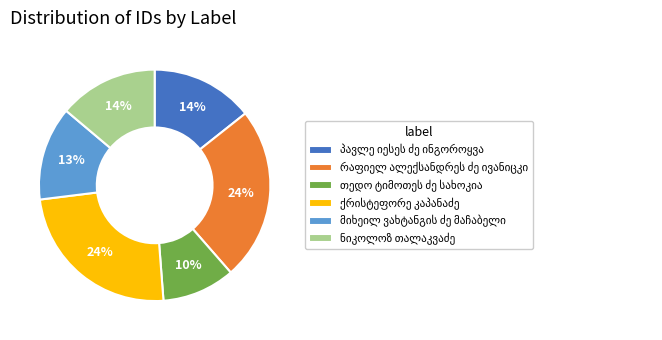

To the nearest percent, what is the difference between the largest and smallest slice percentages?

14%